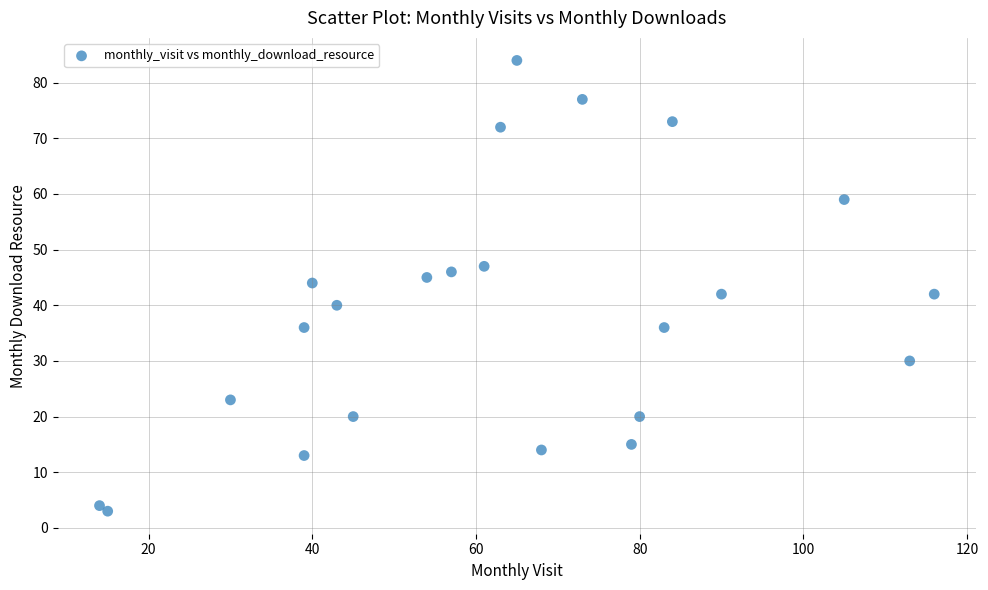

What is the range of X values (max minus min)?

102